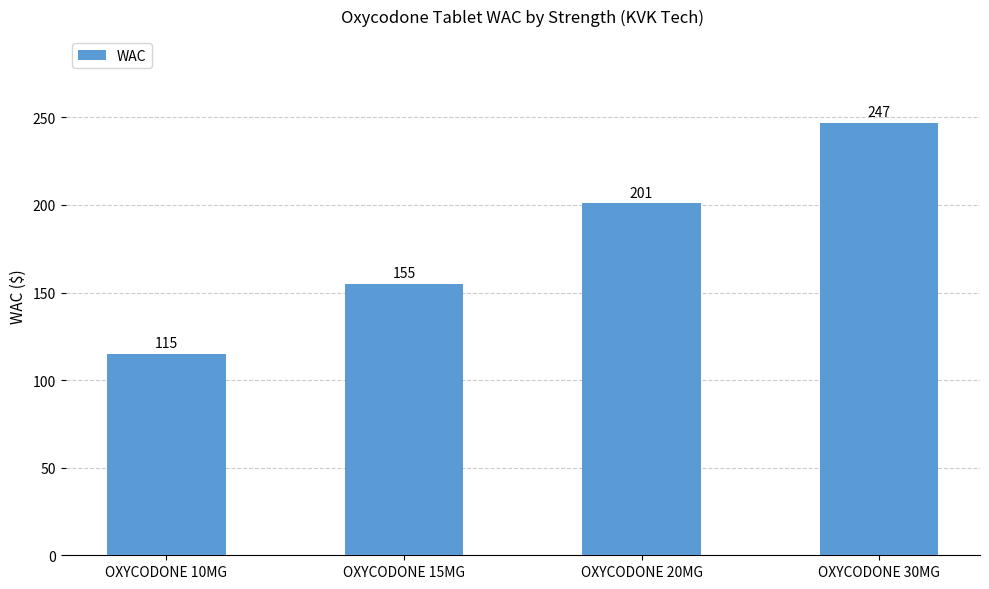

Between OXYCODONE 20MG and OXYCODONE 10MG, which is larger?

OXYCODONE 20MG